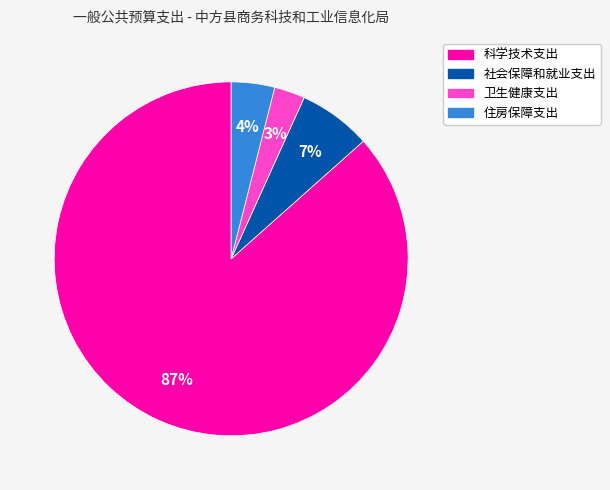

Do 卫生健康支出 and 住房保障支出 together represent more than half of the pie?

No